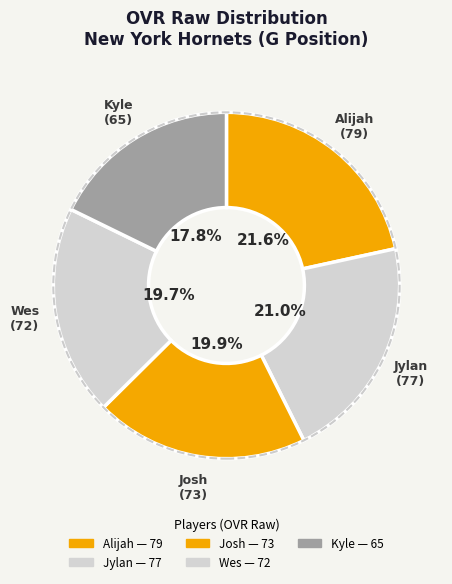

What is the change in value from Josh to Wes?

-1